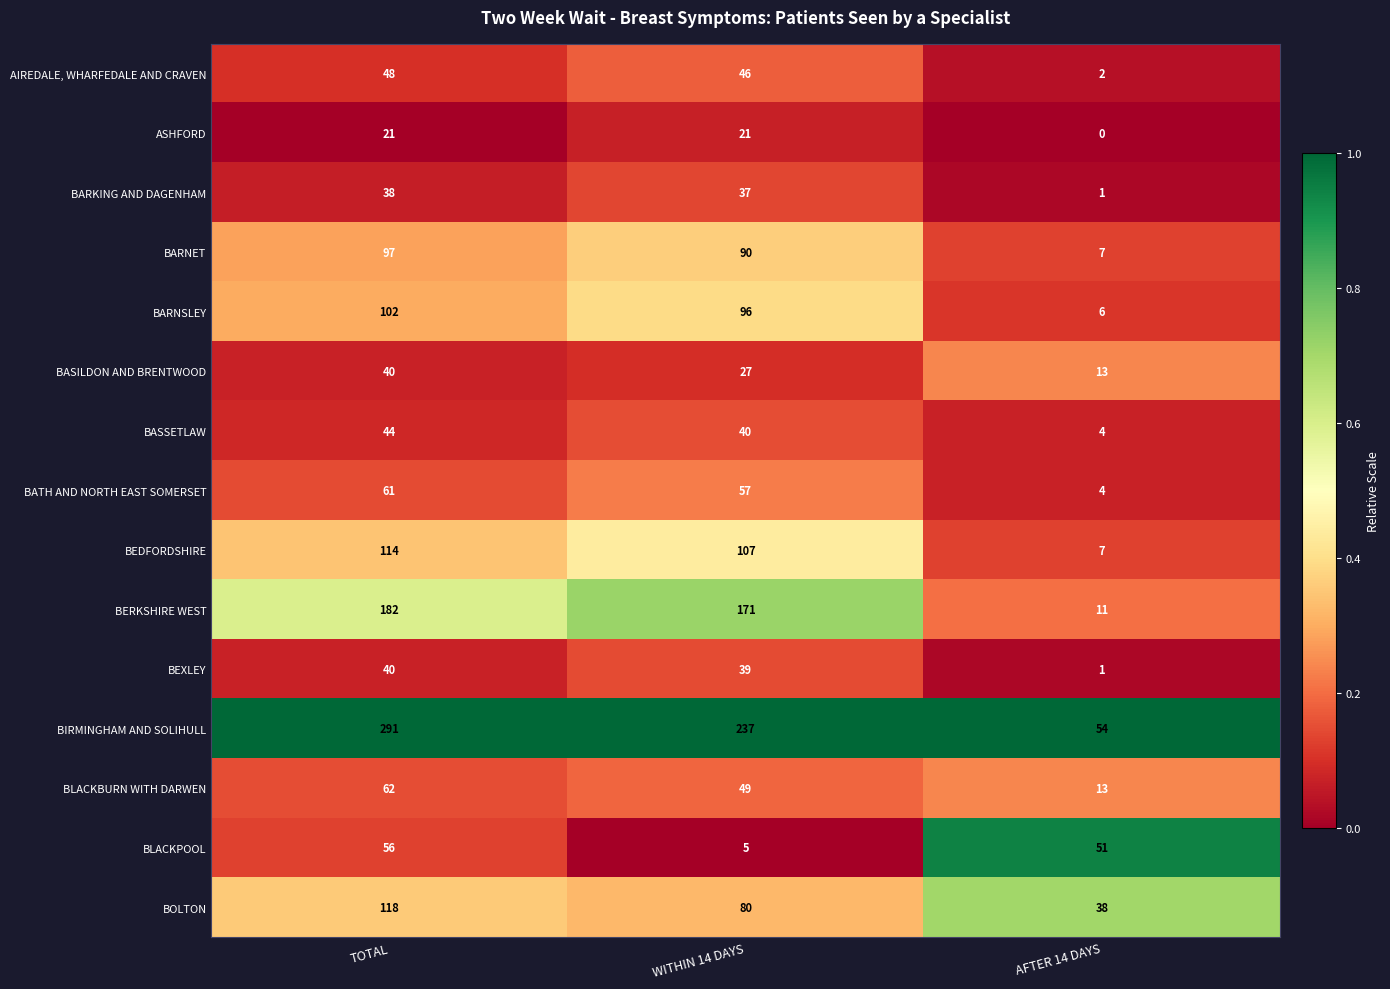

Rank the series at WITHIN 14 DAYS from highest to lowest value.

BIRMINGHAM AND SOLIHULL, BERKSHIRE WEST, BEDFORDSHIRE, BARNSLEY, BARNET, BOLTON, BATH AND NORTH EAST SOMERSET, BLACKBURN WITH DARWEN, AIREDALE, WHARFEDALE AND CRAVEN, BASSETLAW, BEXLEY, BARKING AND DAGENHAM, BASILDON AND BRENTWOOD, ASHFORD, BLACKPOOL